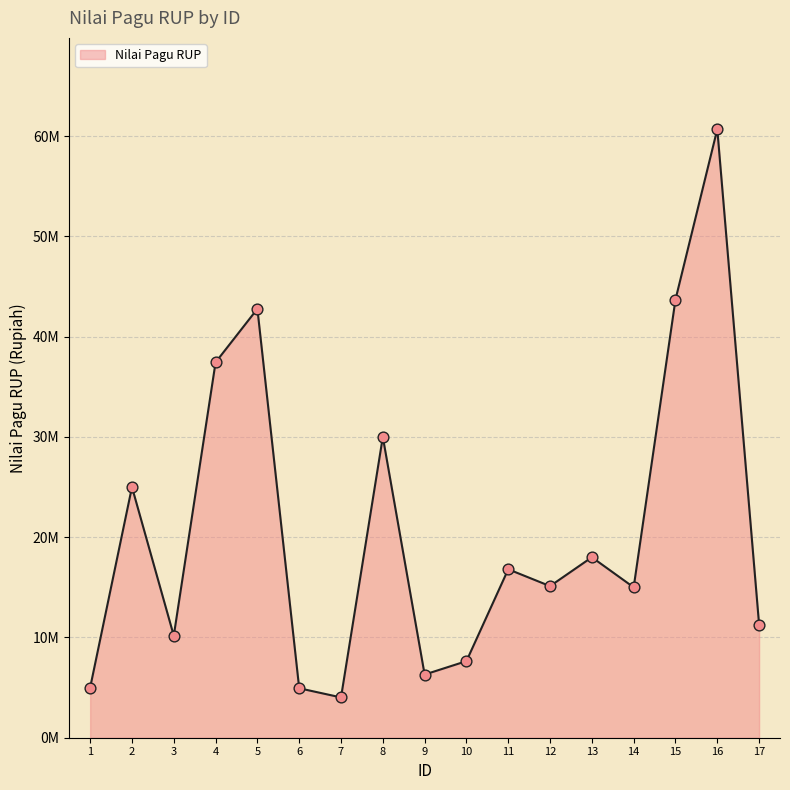

What is the change in value from 5 to 6?

-37843300